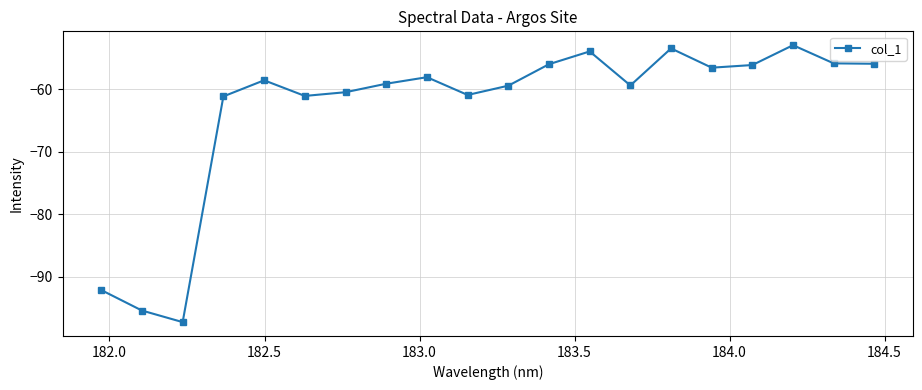

What is the sum of all values?

-1264.2